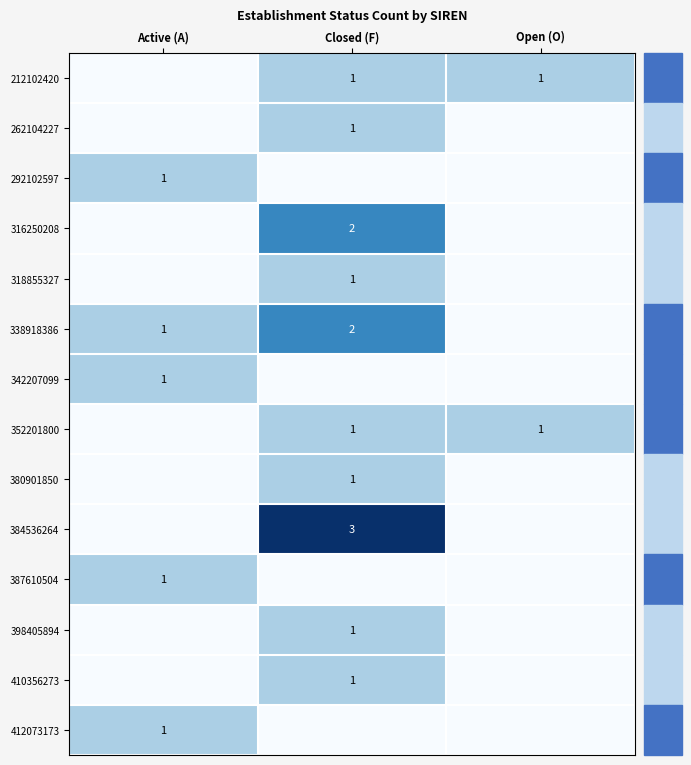

What is the sum of the 338918386 values at Active (A) and Closed (F)?

3